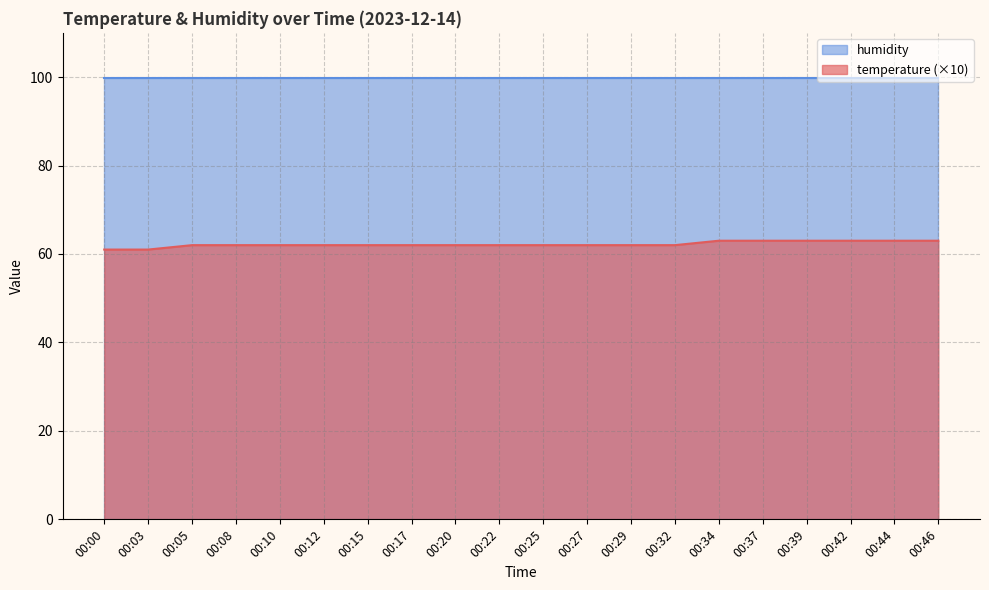

True or false: the data has more than 0 interior local peaks.

False